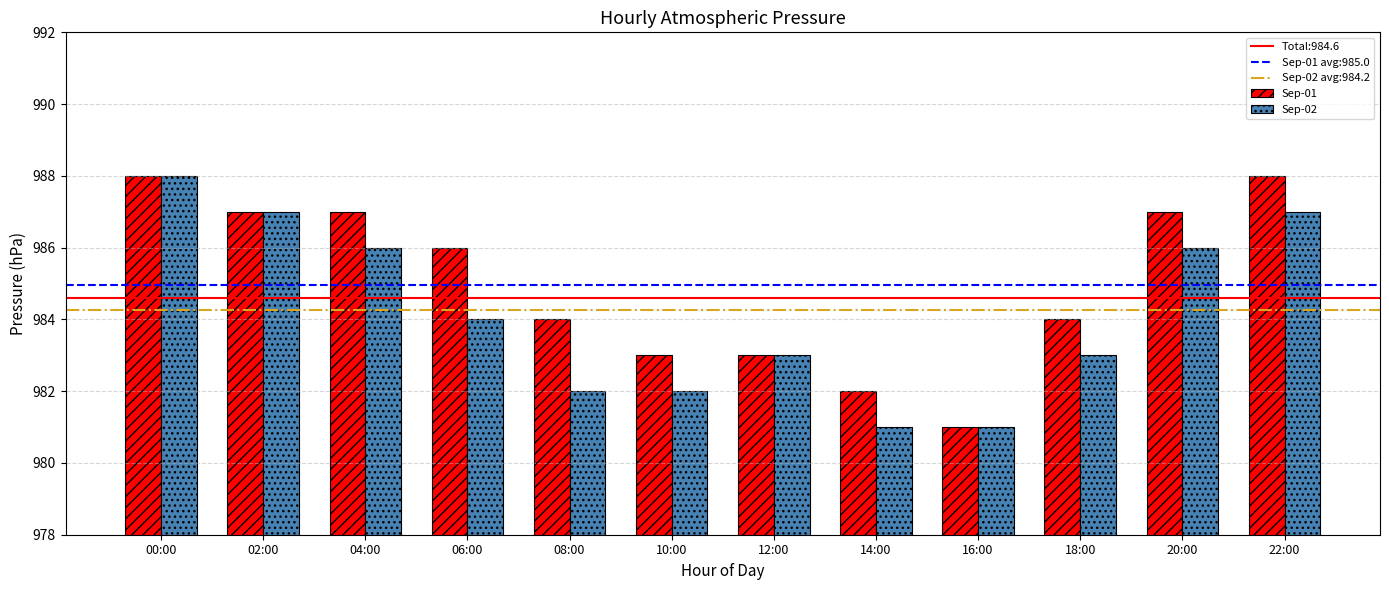

Reading right to left, list all the values displayed in this chart.

Sep-01: 22:00=988	20:00=987	18:00=984	16:00=981	14:00=982	12:00=983	10:00=983	08:00=984	06:00=986	04:00=987	02:00=987	00:00=988
Sep-02: 22:00=987	20:00=986	18:00=983	16:00=981	14:00=981	12:00=983	10:00=982	08:00=982	06:00=984	04:00=986	02:00=987	00:00=988